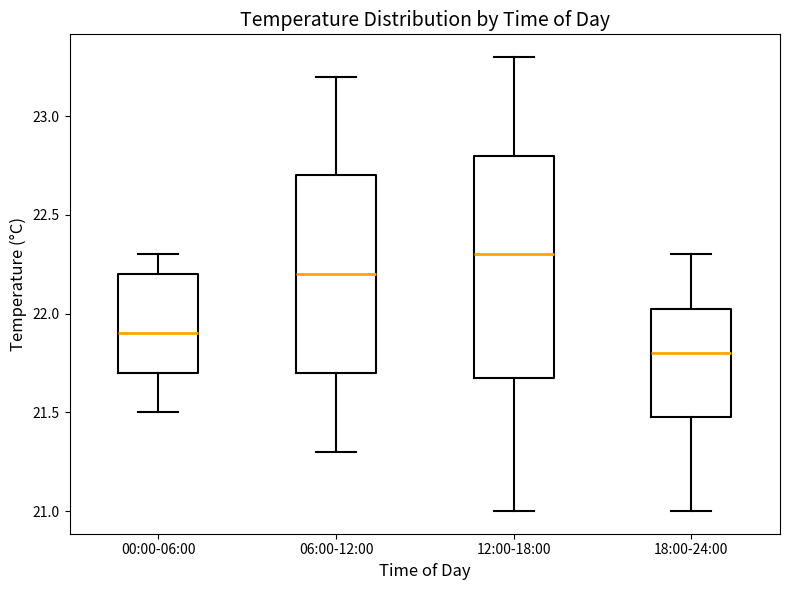

Comparing the boxes themselves (not the whiskers), which one is the tallest?

12:00-18:00